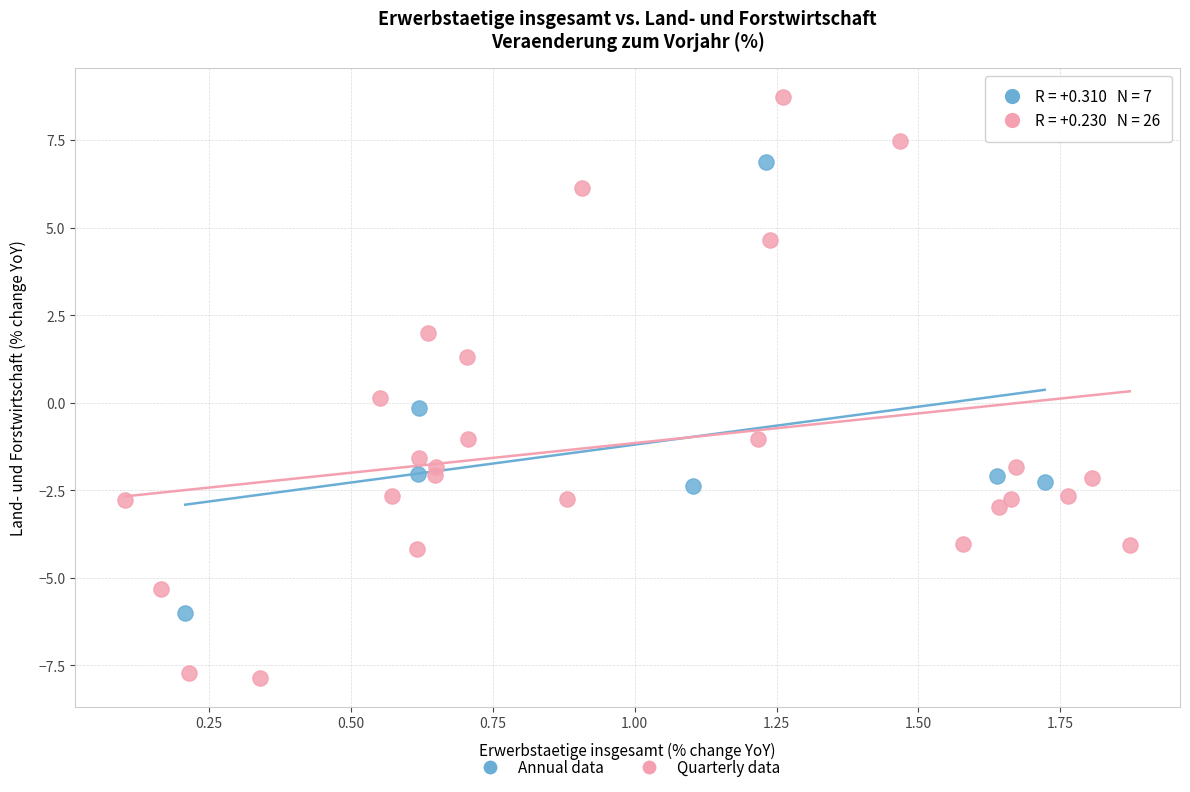

Which series contains the lowest Y value?

Quarterly data